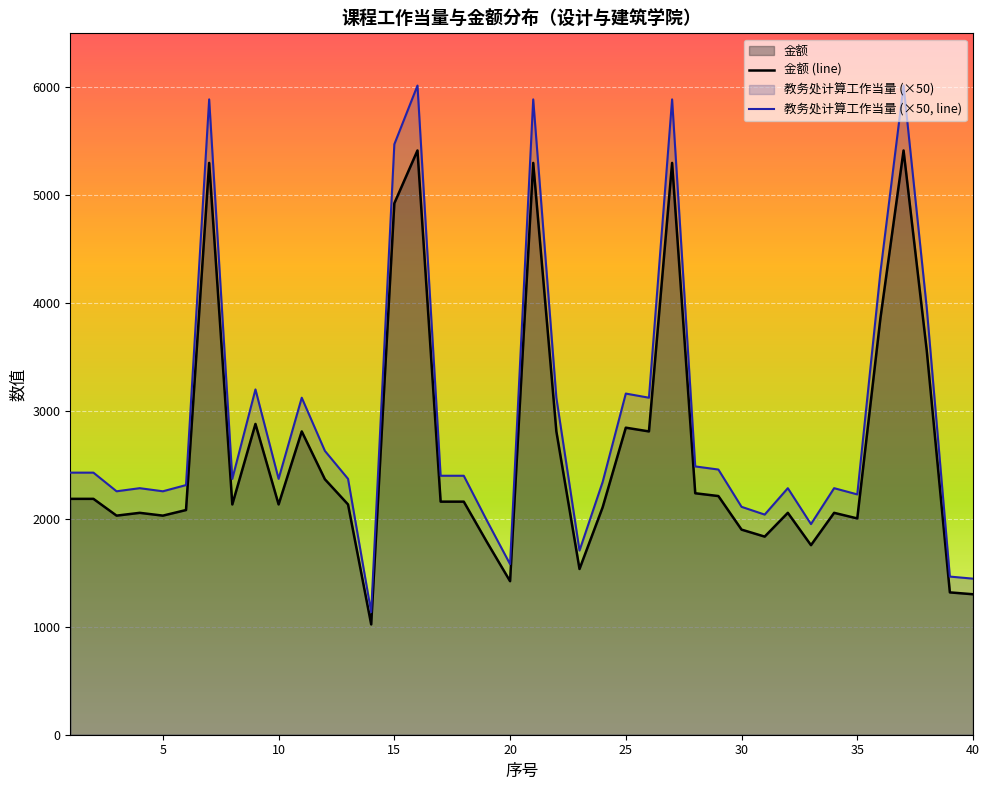

Which category has the lowest value in the 教务处计算工作当量 series?

14